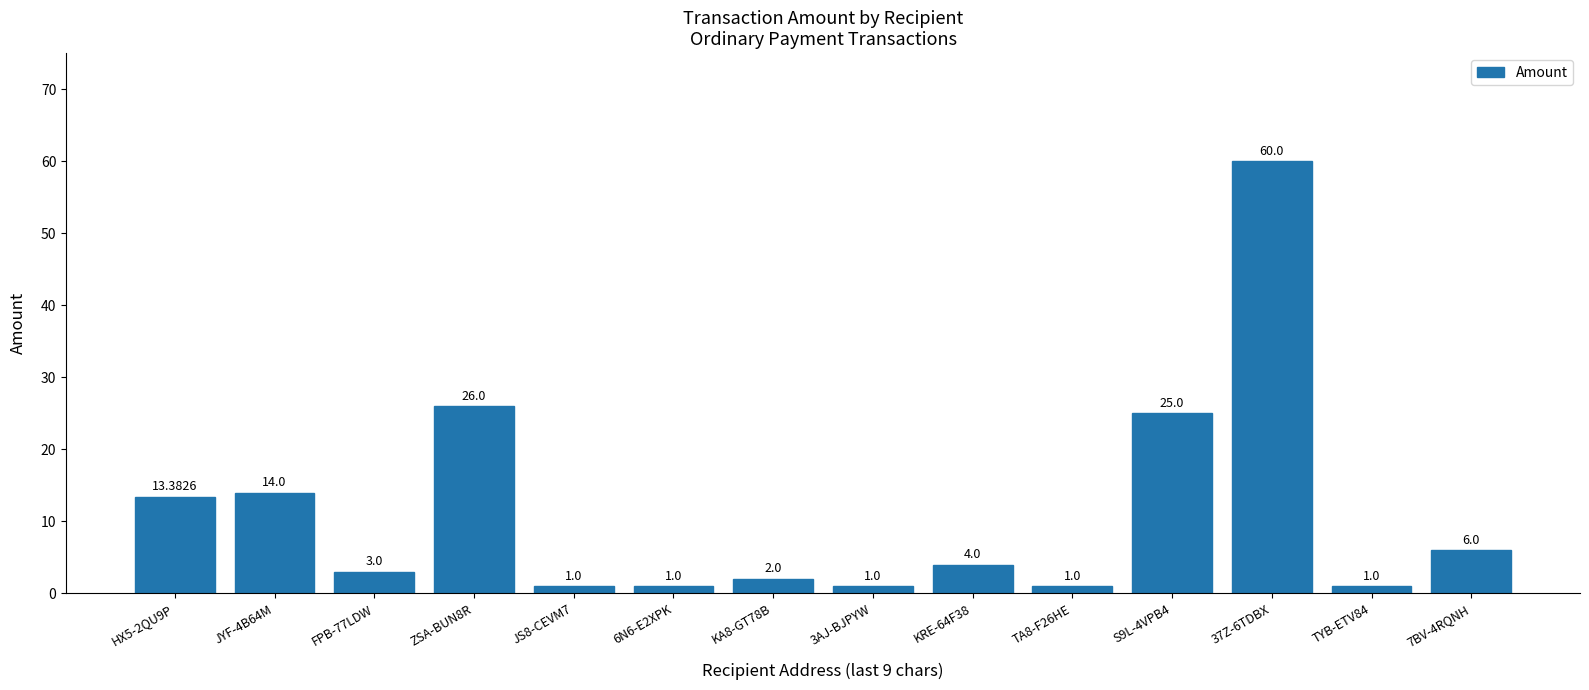

Where is the data nearest to the value 30?

ZSA-BUN8R